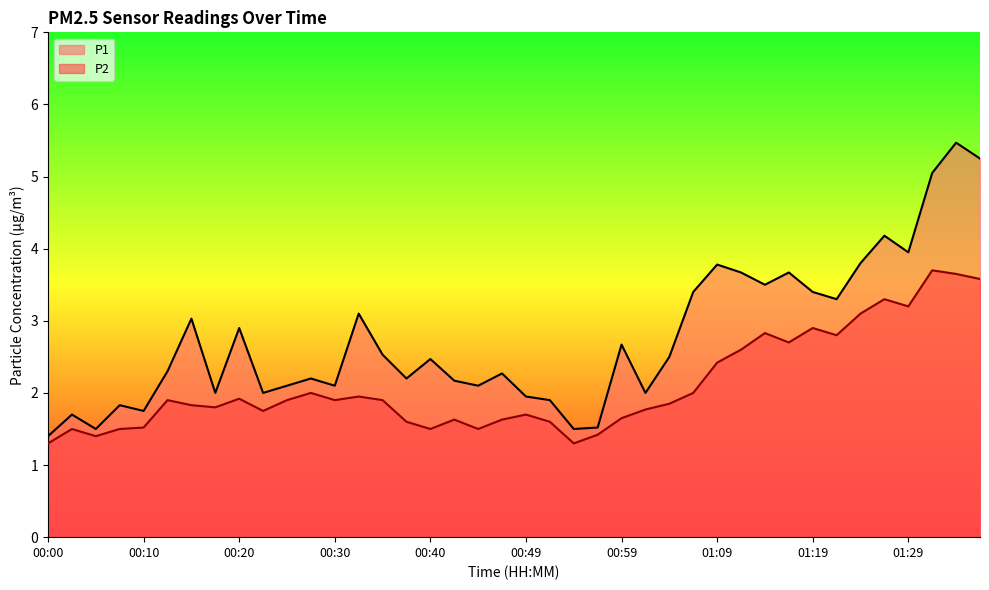

True or false: P2 and P1 cross at least once.

False